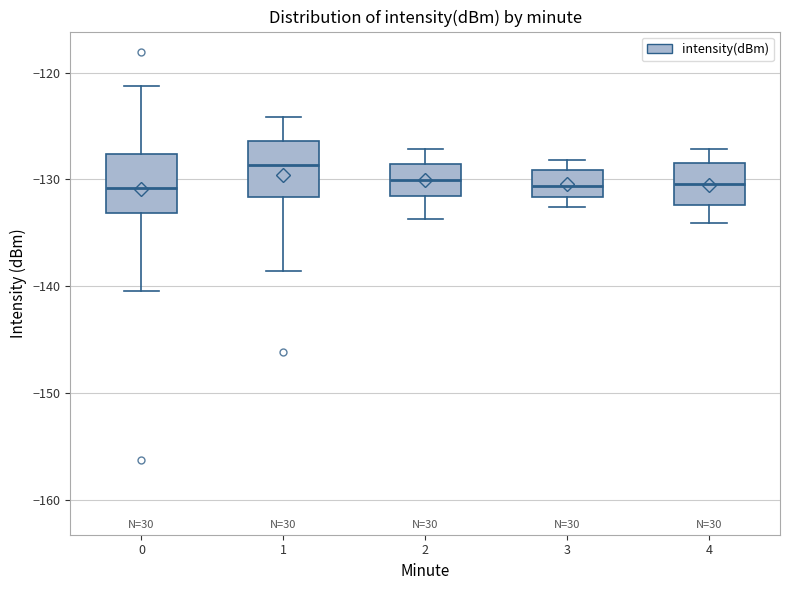

Reading left to right, transcribe this box plot: for each box, give where its median line is, the range the box spans, and where its two whiskers end, as read against the y-axis. The values are not printed on the chart, so give them approximately, as read against the axis.

0: median -131, box -133 to -128, whiskers -140 to -121
1: median -129, box -132 to -126, whiskers -139 to -124
2: median -130, box -132 to -129, whiskers -134 to -127
3: median -131, box -132 to -129, whiskers -133 to -128
4: median -130, box -132 to -128, whiskers -134 to -127